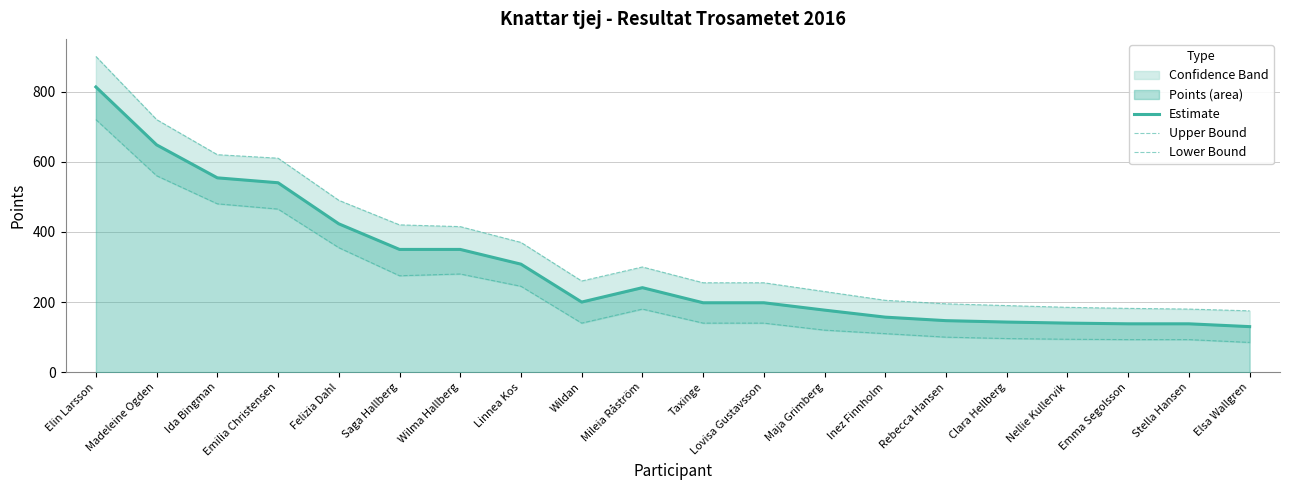

Does the chart display data point markers on the line(s)?

No